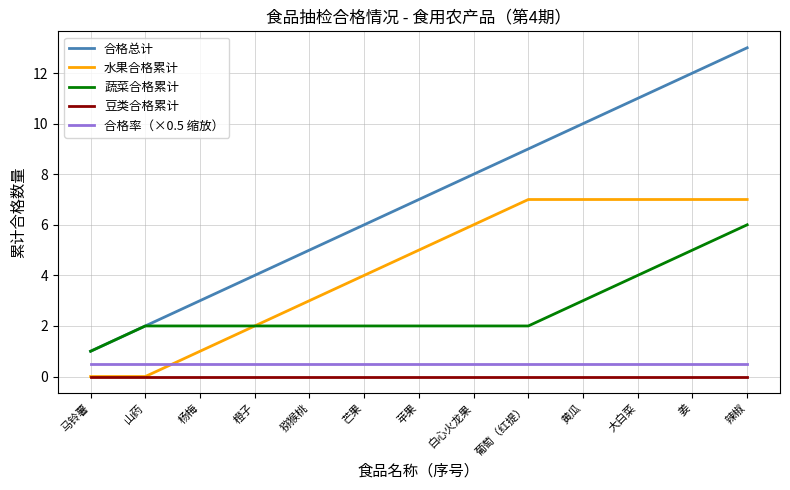

What is the difference between the second highest and minimum values in the 水果合格累计 series?

7.0